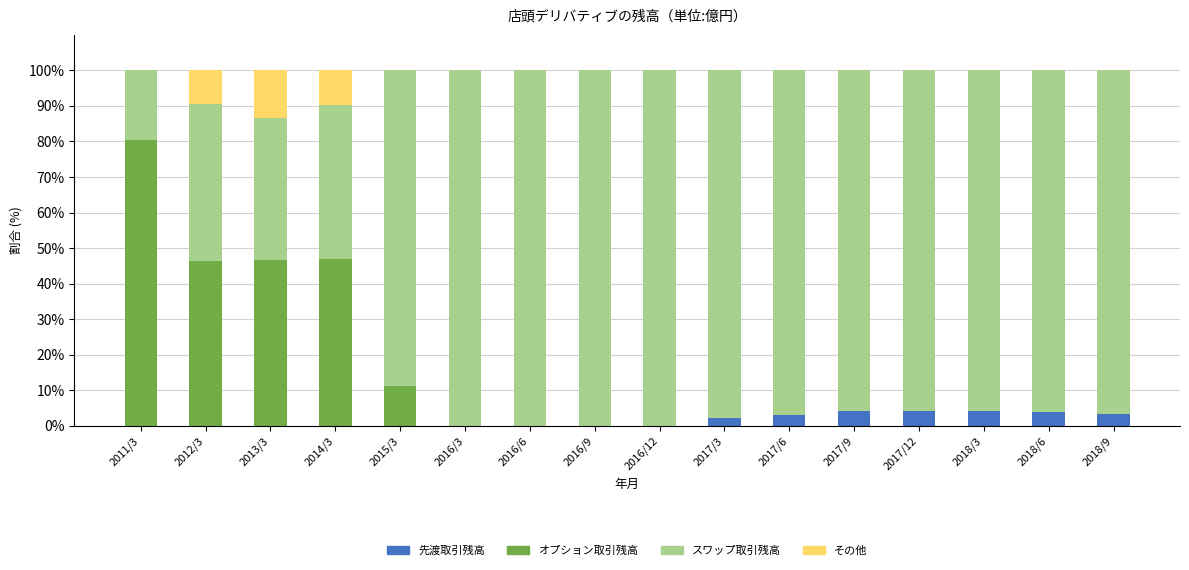

Is it true that 先渡取引残高 equals 3.8 at 2018/6?

True